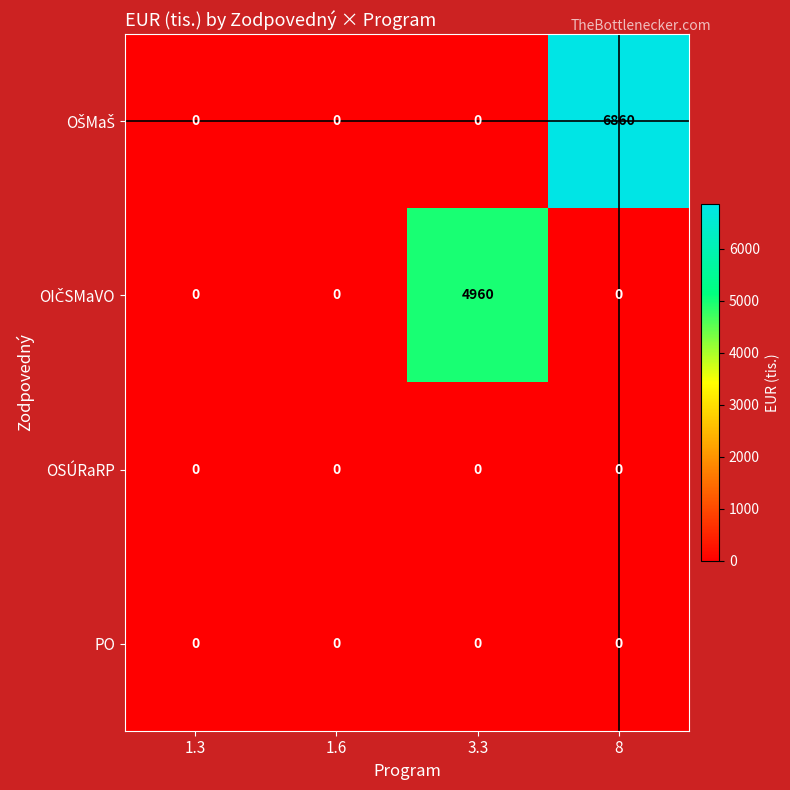

Is it true that OSÚRaRP equals 0 at 3.3?

True